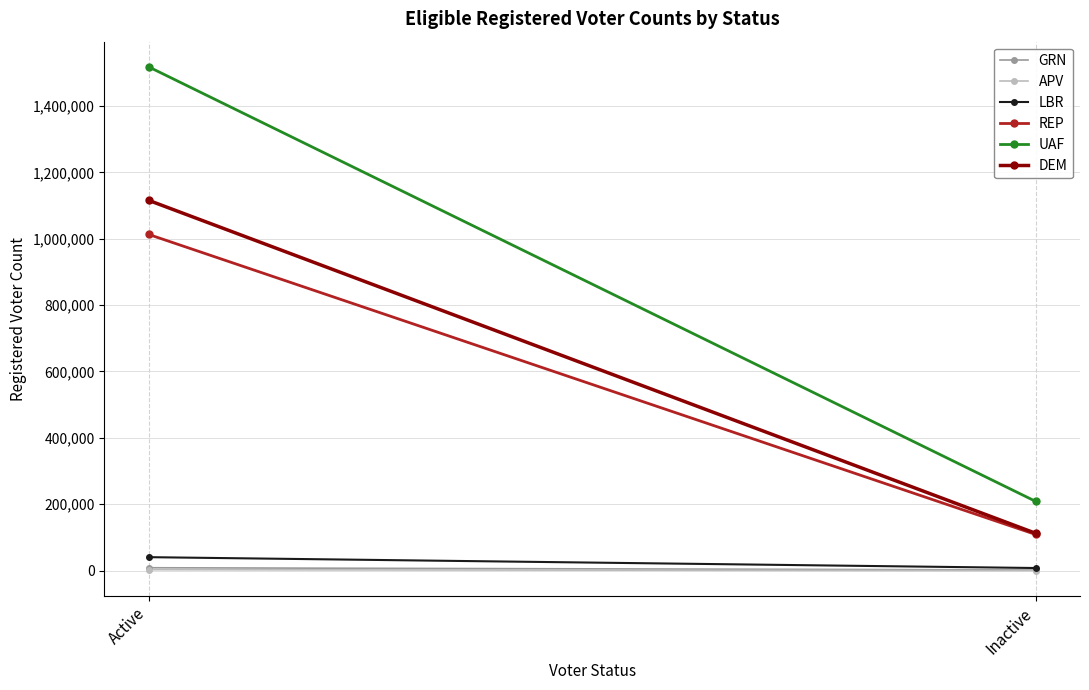

Reading left to right, transcribe all the data shown in this chart.

GRN: Active=8572	Inactive=1902
APV: Active=2695	Inactive=82
LBR: Active=40462	Inactive=7759
REP: Active=1012913	Inactive=108847
UAF: Active=1517809	Inactive=208550
DEM: Active=1115609	Inactive=112423